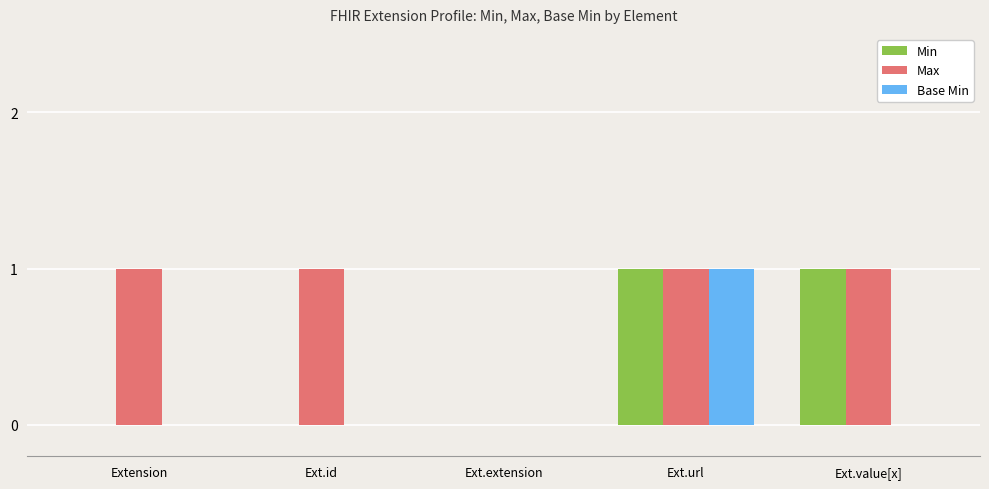

At which category is the sum across all series the highest?

Ext.url